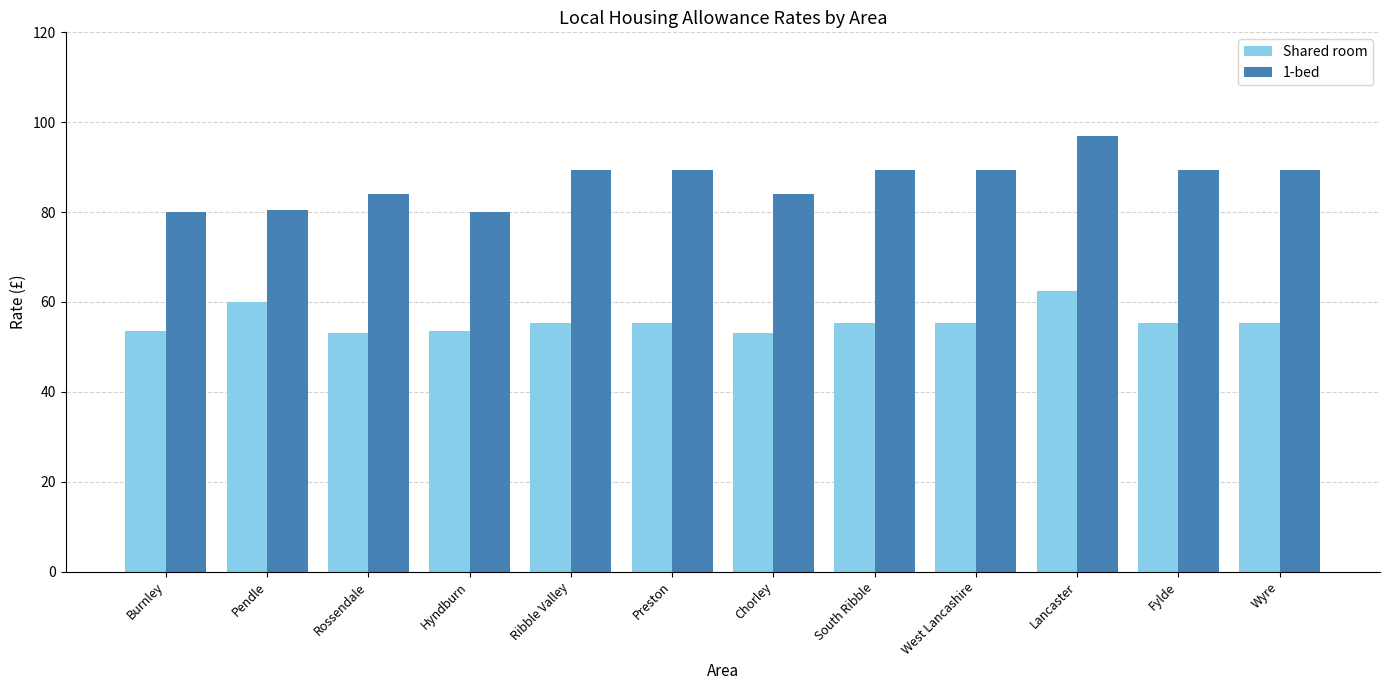

The value of Shared room at Wyre is 55.3. True or false?

True